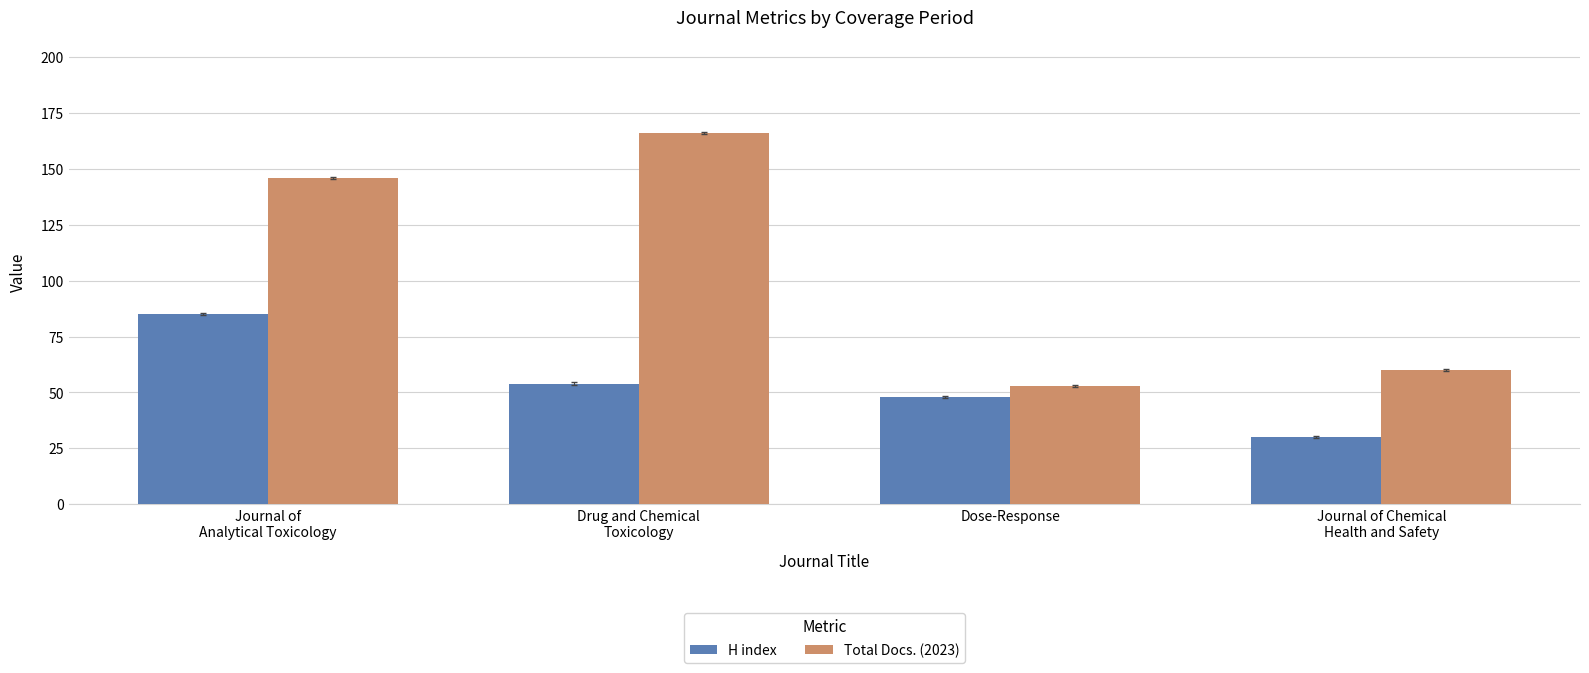

Which category has the highest value across all series?

Drug and Chemical
Toxicology